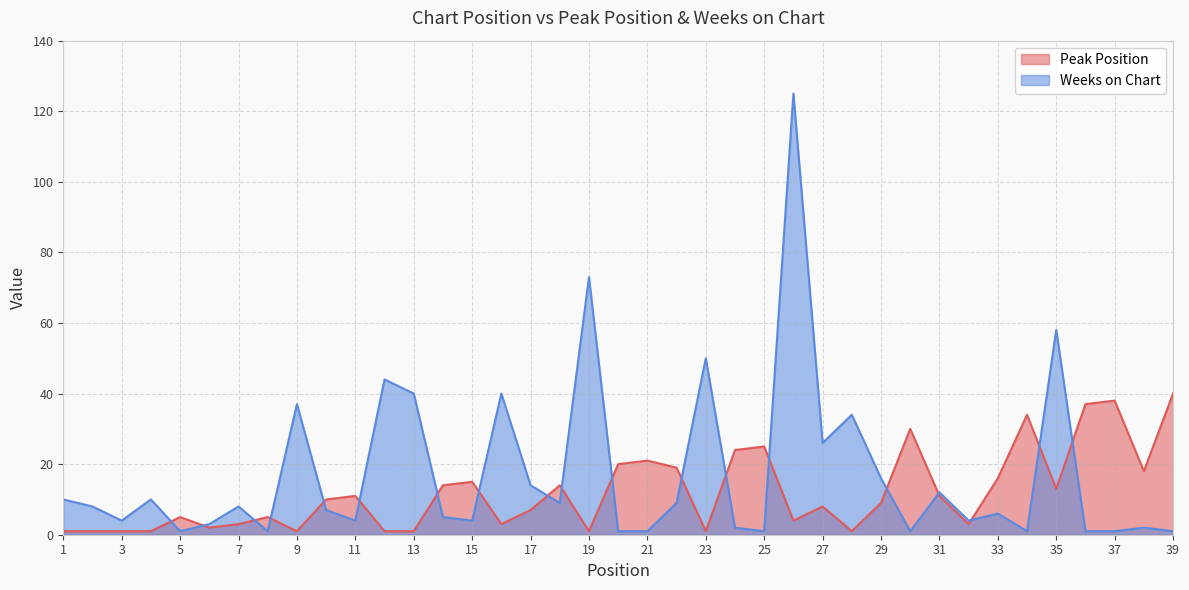

At which label does Peak Position reach its peak?

39